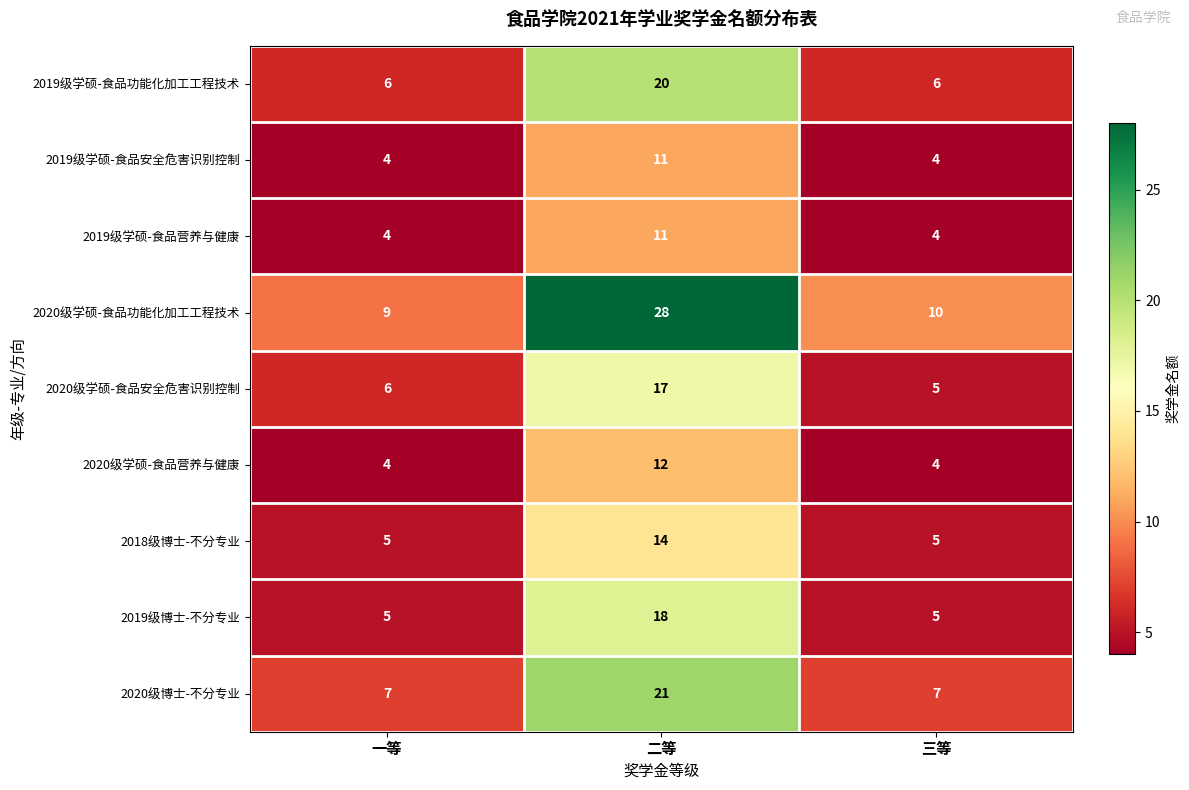

Which category has the highest value in the 2018级博士-不分专业 series?

二等